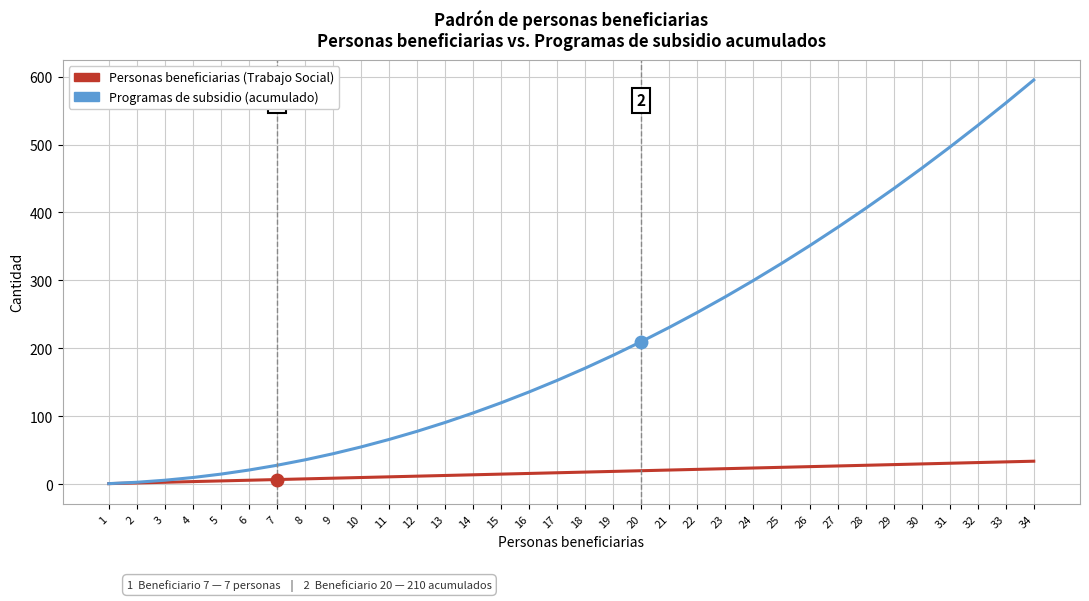

What is the maximum value for Programas de subsidio (acumulado)?

595